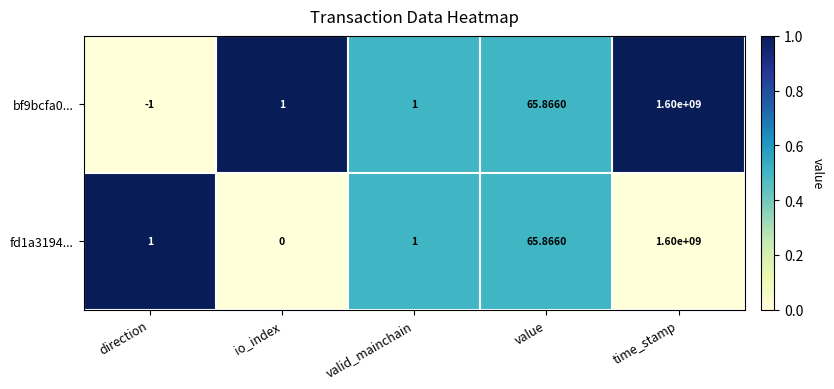

At which category does the chart reach its minimum across all series?

direction